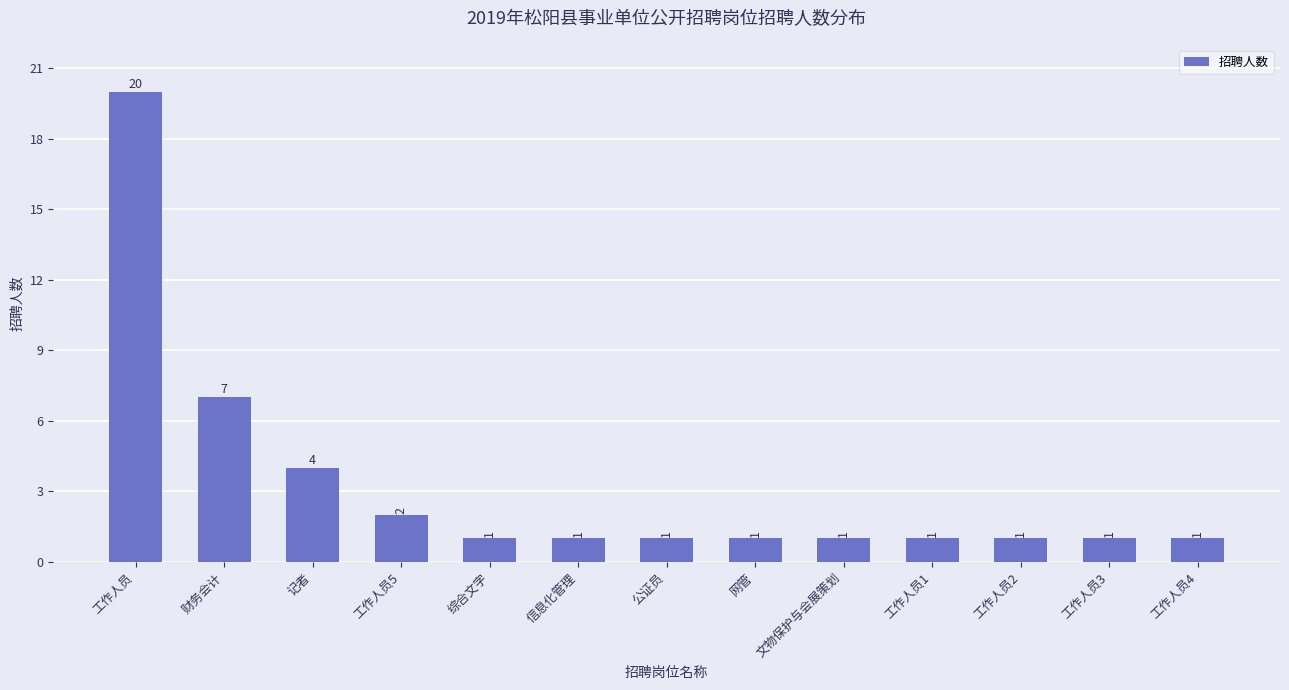

What is the ratio of the value at 文物保护与会展策划 to the value at 综合文字?

1.0